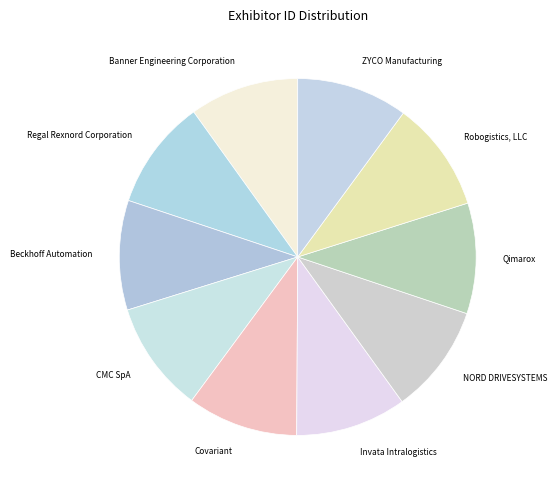

Does any single category account for the majority?

No